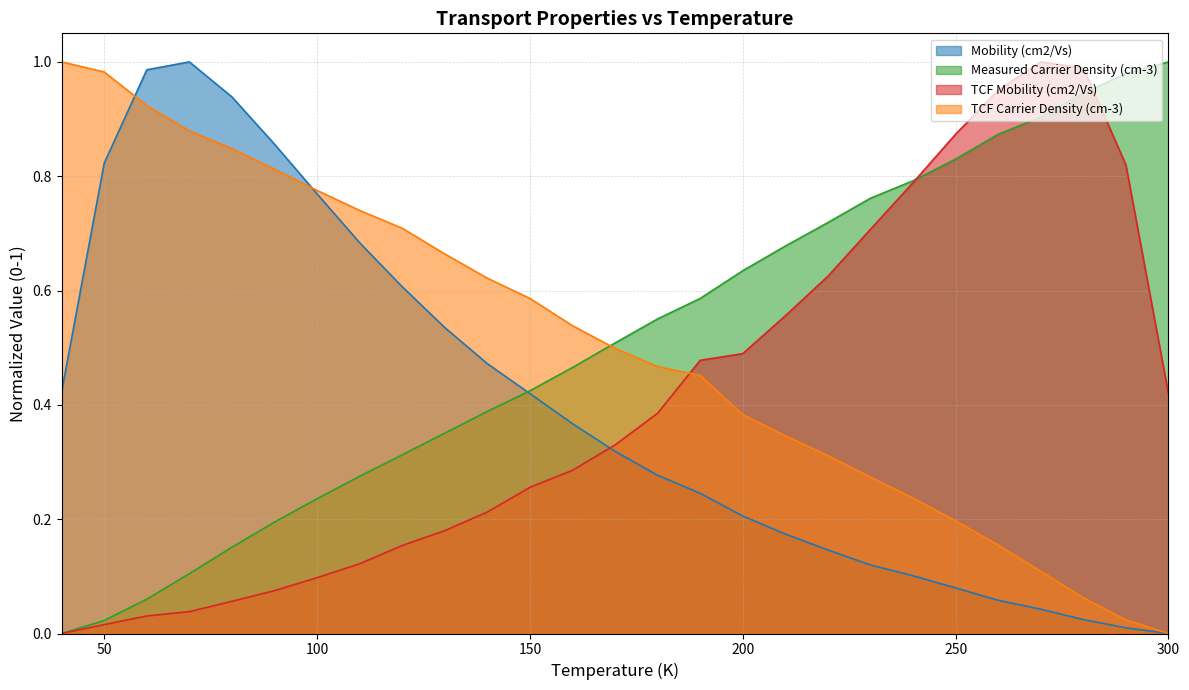

At how many categories does at least one series exceed 0?

27